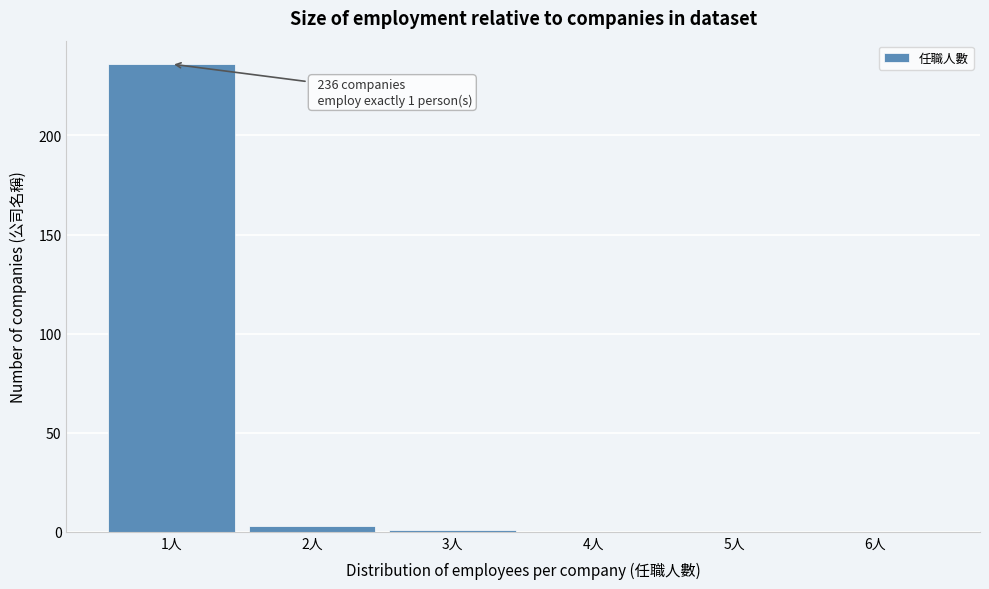

Reading left to right, list all the values displayed in this chart.

1人=236	2人=3	3人=1	4人=0	5人=0	6人=0